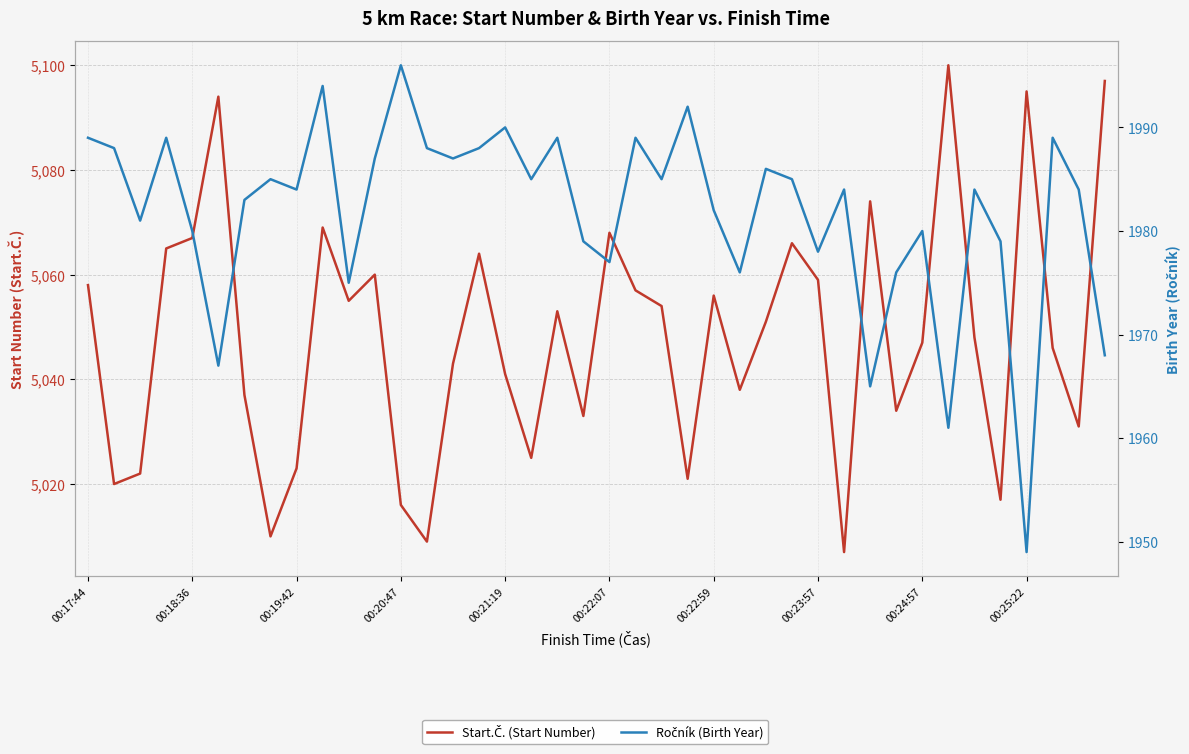

What is the difference between the maximum and minimum values in the Ročník (Birth Year) series?

47